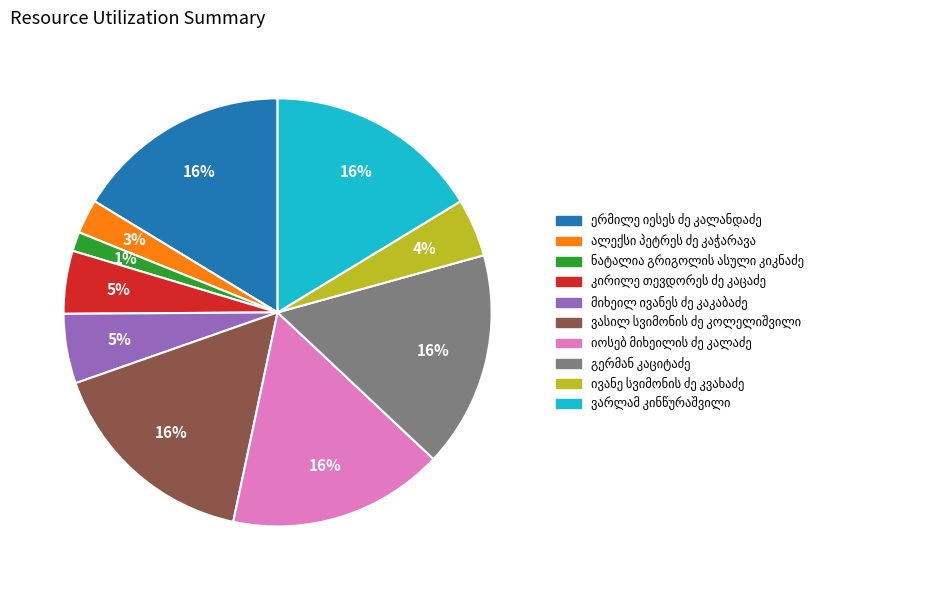

To the nearest percent, what is the average slice percentage?

10%